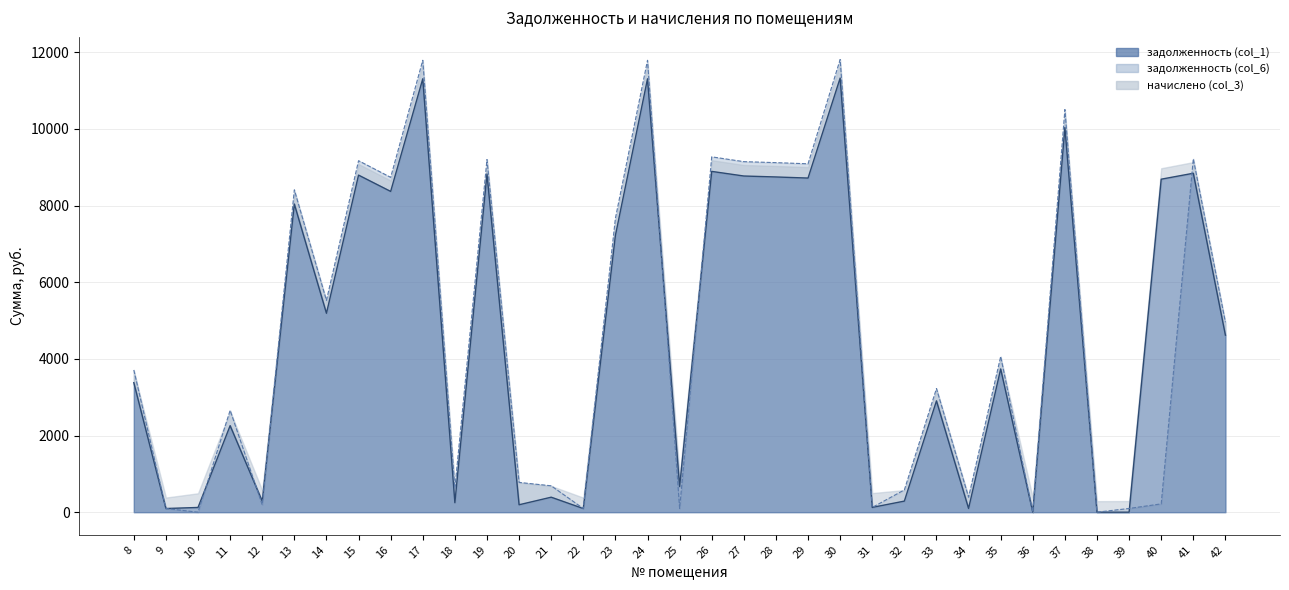

Does the chart have visible grid lines?

Yes